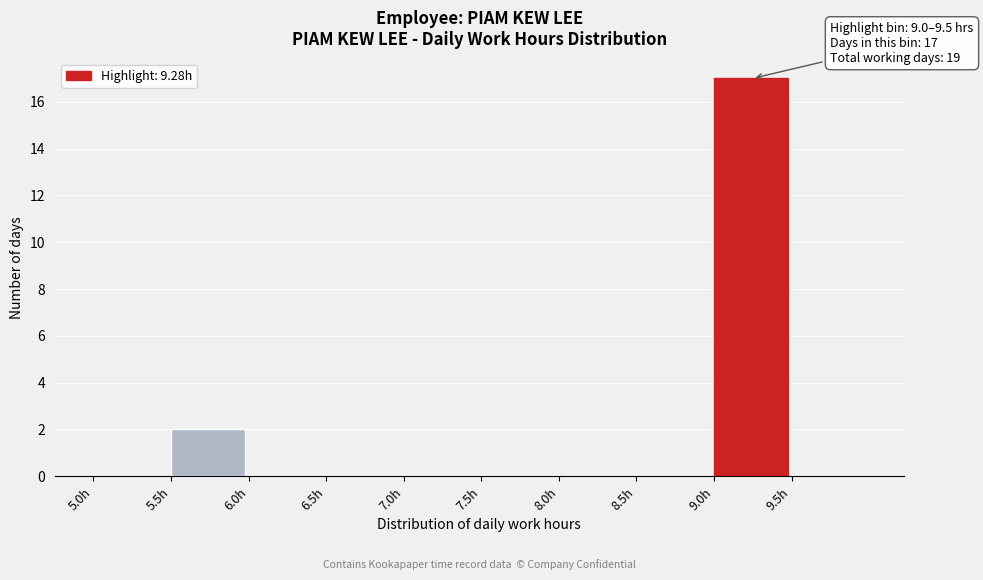

Which range on the x-axis has the tallest bar?

9.0 to 9.5